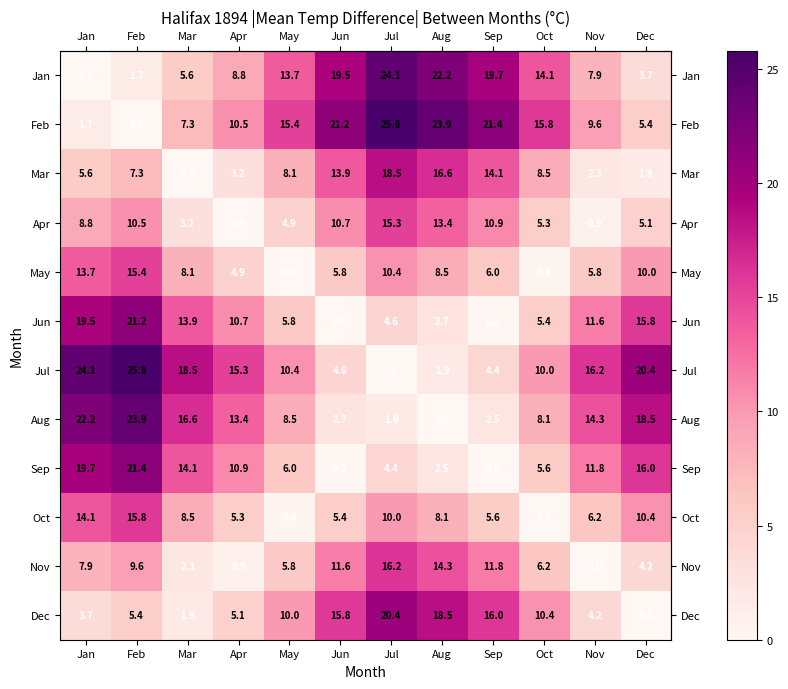

What is the difference between the maximum and second lowest values in the May series?

15.0